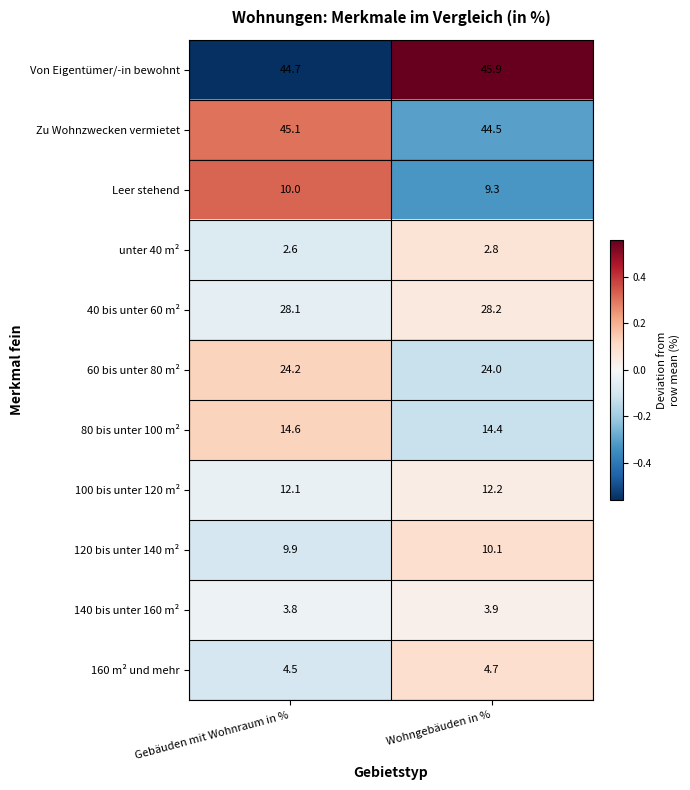

Reading left to right, transcribe all the data shown in this chart.

Von Eigentümer/-in bewohnt: 44.7	45.9
Zu Wohnzwecken vermietet: 45.1	44.5
Leer stehend: 10.0	9.3
unter 40 m²: 2.6	2.8
40 bis unter 60 m²: 28.1	28.2
60 bis unter 80 m²: 24.2	24.0
80 bis unter 100 m²: 14.6	14.4
100 bis unter 120 m²: 12.1	12.2
120 bis unter 140 m²: 9.9	10.1
140 bis unter 160 m²: 3.8	3.9
160 m² und mehr: 4.5	4.7